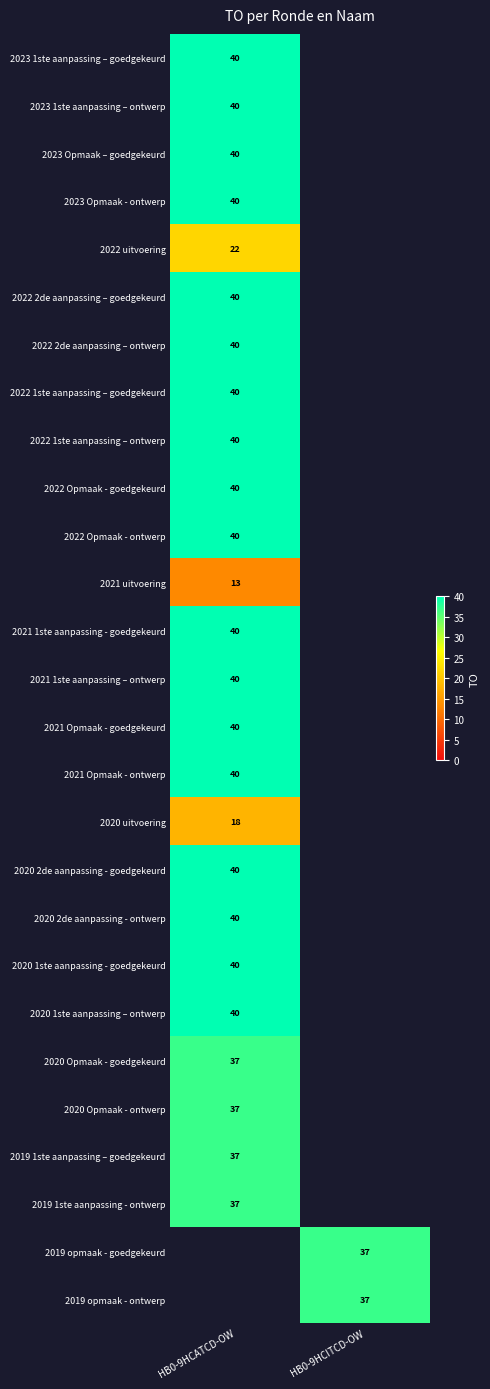

Is it true that 2023 Opmaak – goedgekeurd equals 40 at HB0-9HCATCD-OW?

True